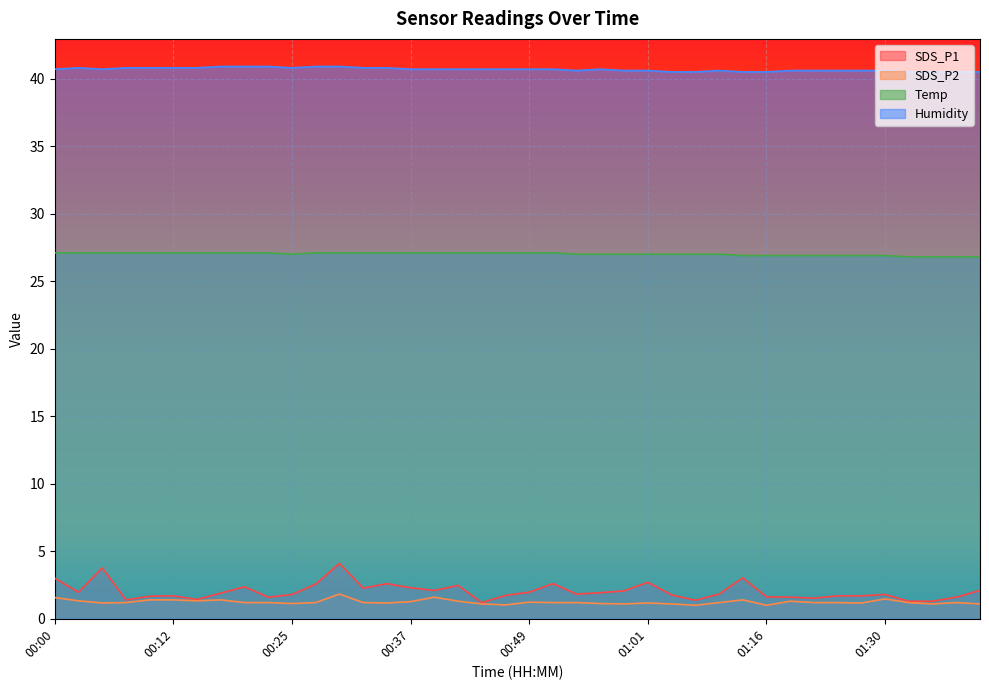

Rank the categories by Humidity value from highest to lowest.

00:17, 00:20, 00:22, 00:27, 00:30, 00:02, 00:07, 00:10, 00:12, 00:15, 00:25, 00:32, 00:34, 00:00, 00:05, 00:37, 00:39, 00:42, 00:44, 00:47, 00:49, 00:52, 00:57, 00:54, 00:59, 01:01, 01:10, 01:18, 01:21, 01:24, 01:27, 01:30, 01:04, 01:07, 01:13, 01:16, 01:33, 01:35, 01:38, 01:40